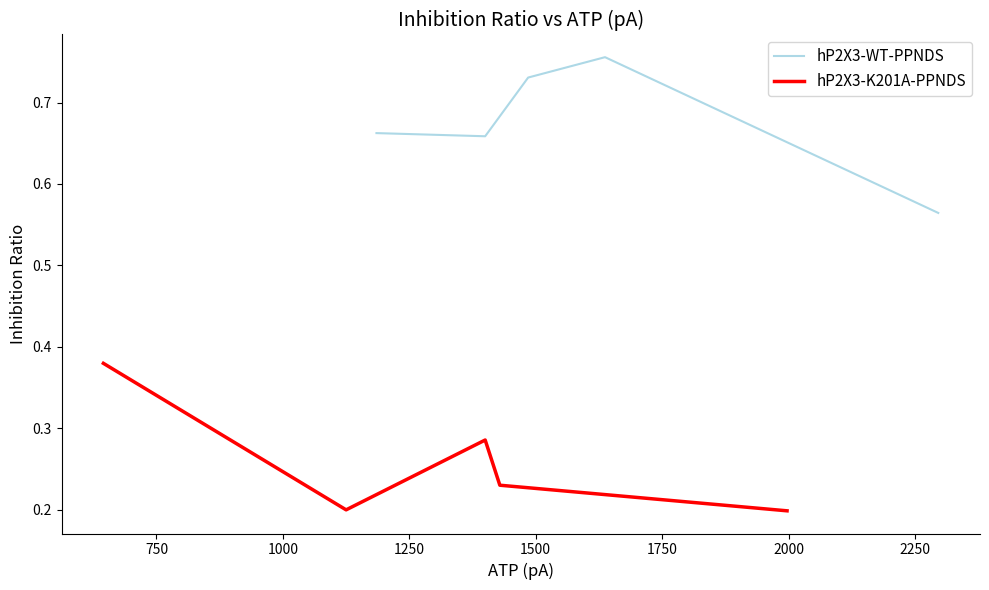

What is the value of the hP2X3-K201A-PPNDS point at the 2nd from the left?

0.2